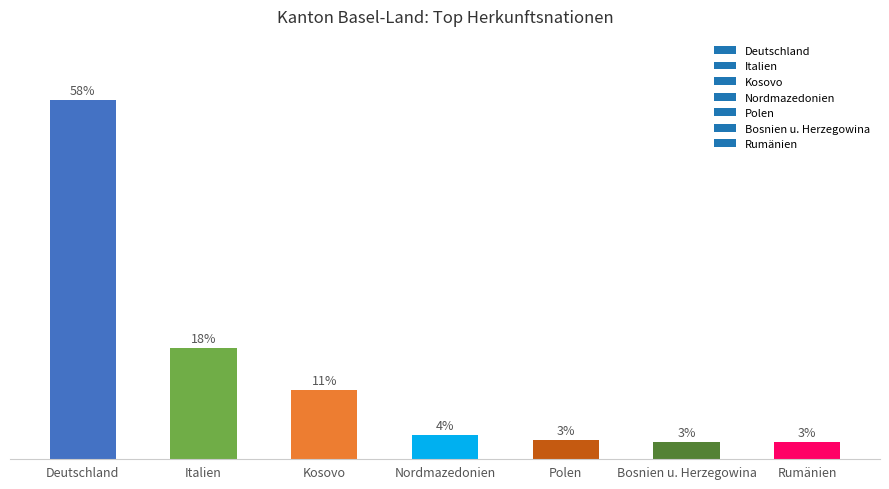

What is the difference between the values at Deutschland and Bosnien u. Herzegowina?

55.3